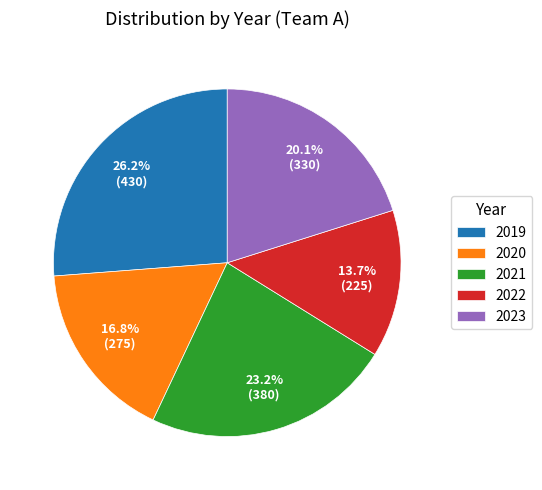

Approximately how many times larger is the value at 2022 compared to 2023?

0.7